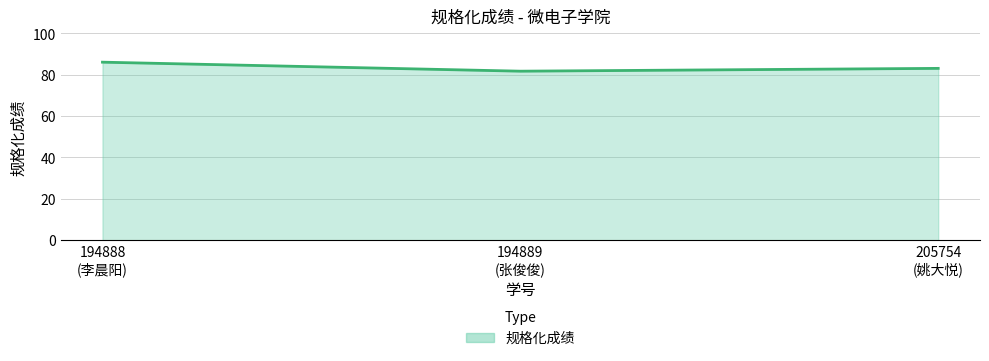

What is the ratio of the value at 205754
(姚大悦) to the value at 194889
(张俊俊)?

1.0